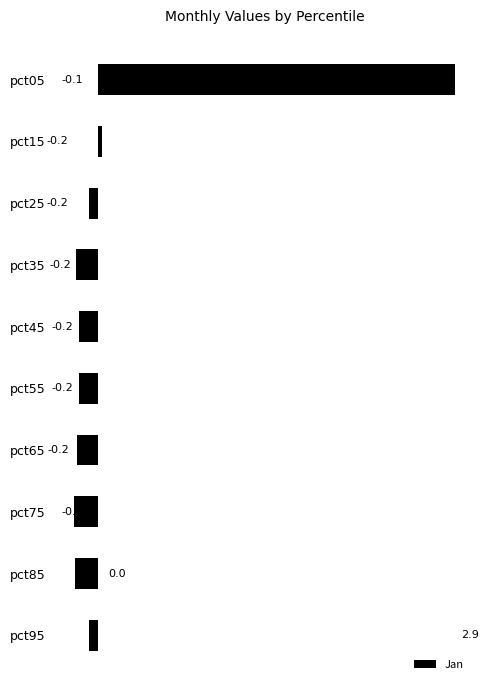

The chart shows a value of -0.3 at pct75. True or false?

False